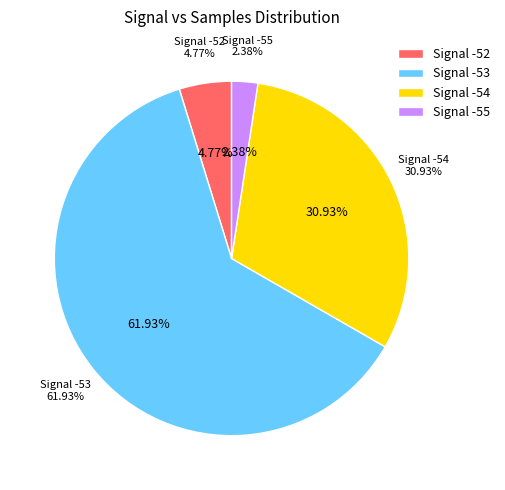

Which has a higher value, -53 or -53?

-53